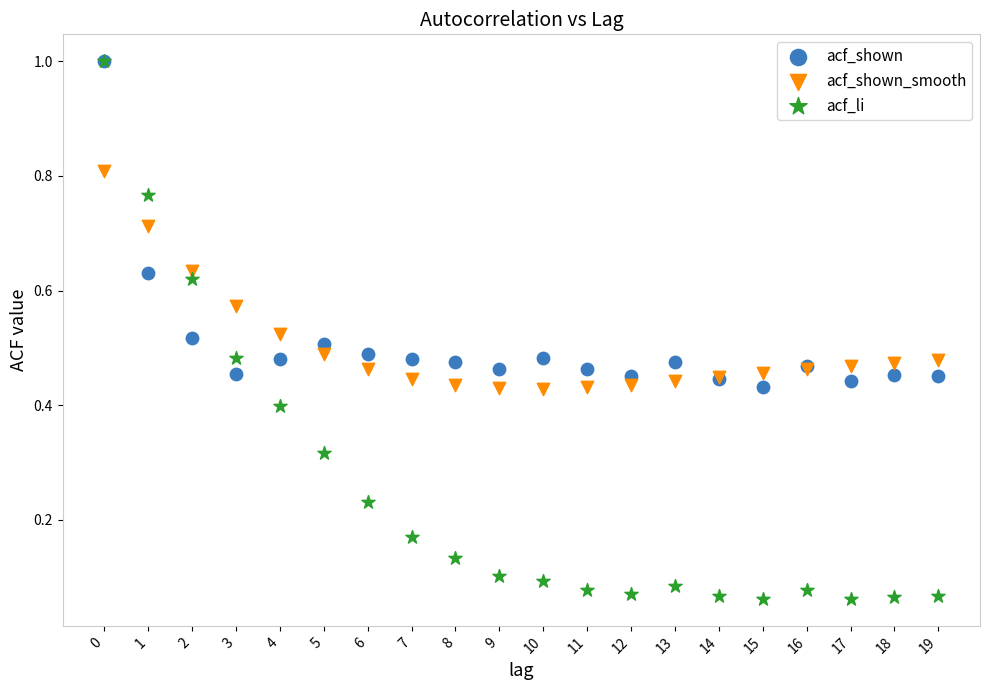

Which series reaches the minimum Y coordinate?

acf_li